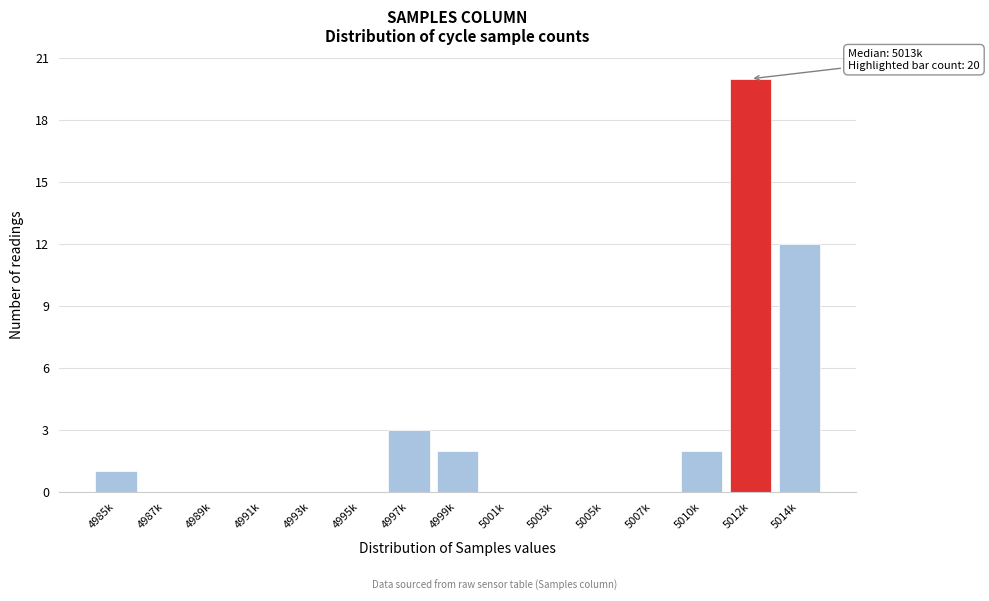

Reading left to right, transcribe all the data shown in this chart.

4985k=1	4987k=0	4989k=0	4991k=0	4993k=0	4995k=0	4997k=3	4999k=2	5001k=0	5003k=0	5005k=0	5007k=0	5010k=2	5012k=20	5014k=12